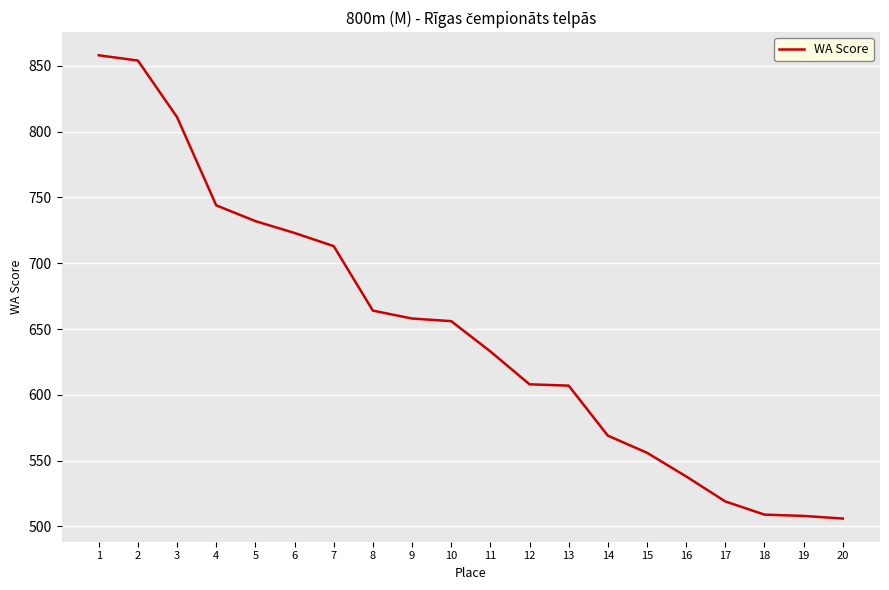

True or false: the data shows 846 at 13.

False